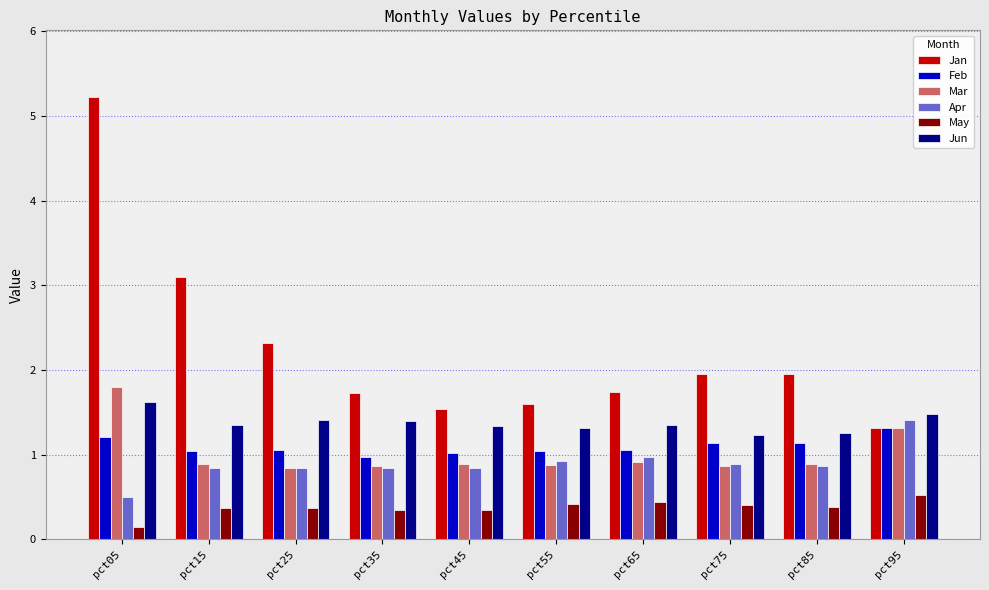

Which series has the widest spread of values?

Jan